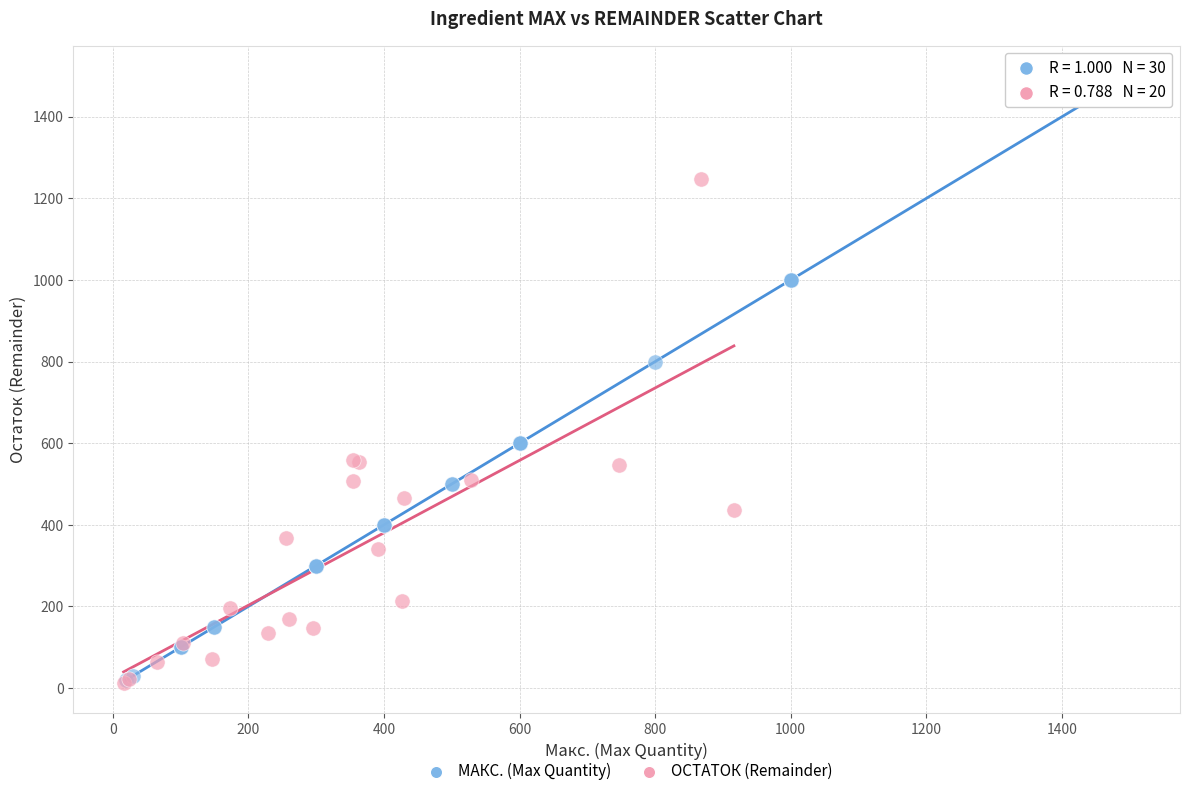

Which series contains the highest Y value?

МАКС. (Max Quantity)